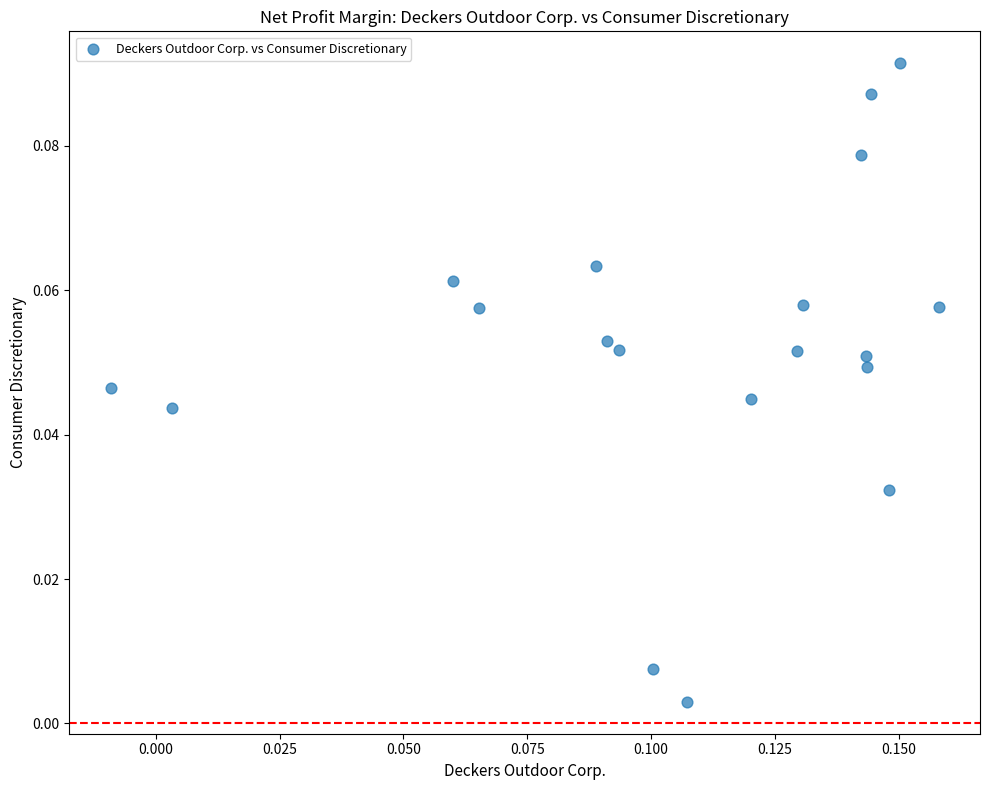

How many data points are displayed?

19